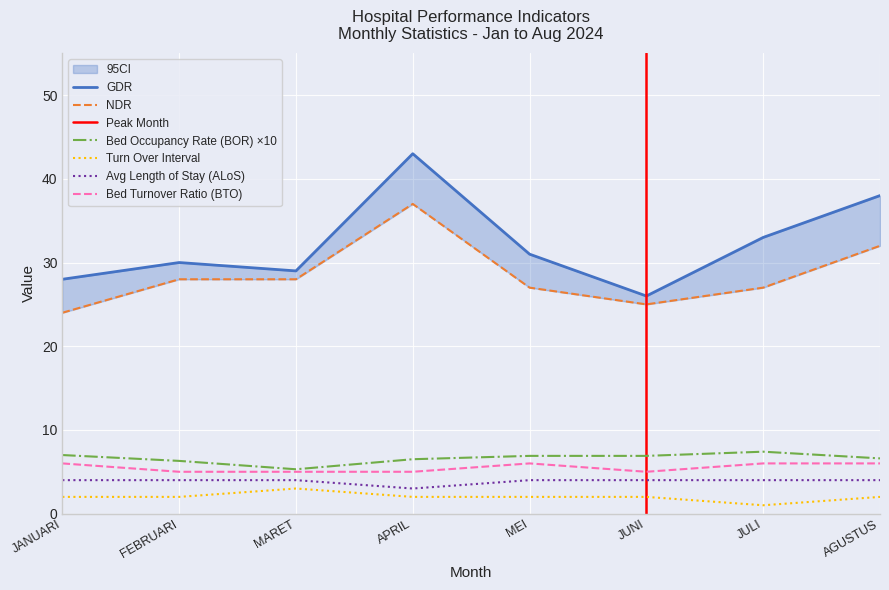

True or false: Bed Turnover Ratio (BTO) and NDR cross at least once.

False